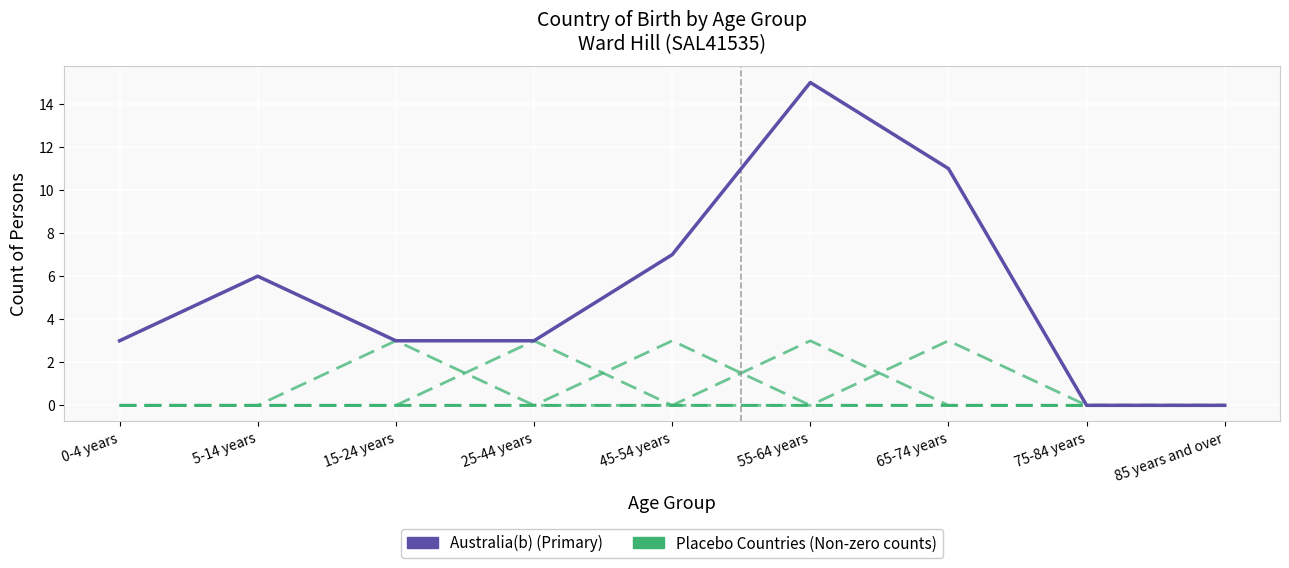

At 75-84 years, list the series in order from smallest to largest.

Placebo Countries, Australia(b) (Primary)